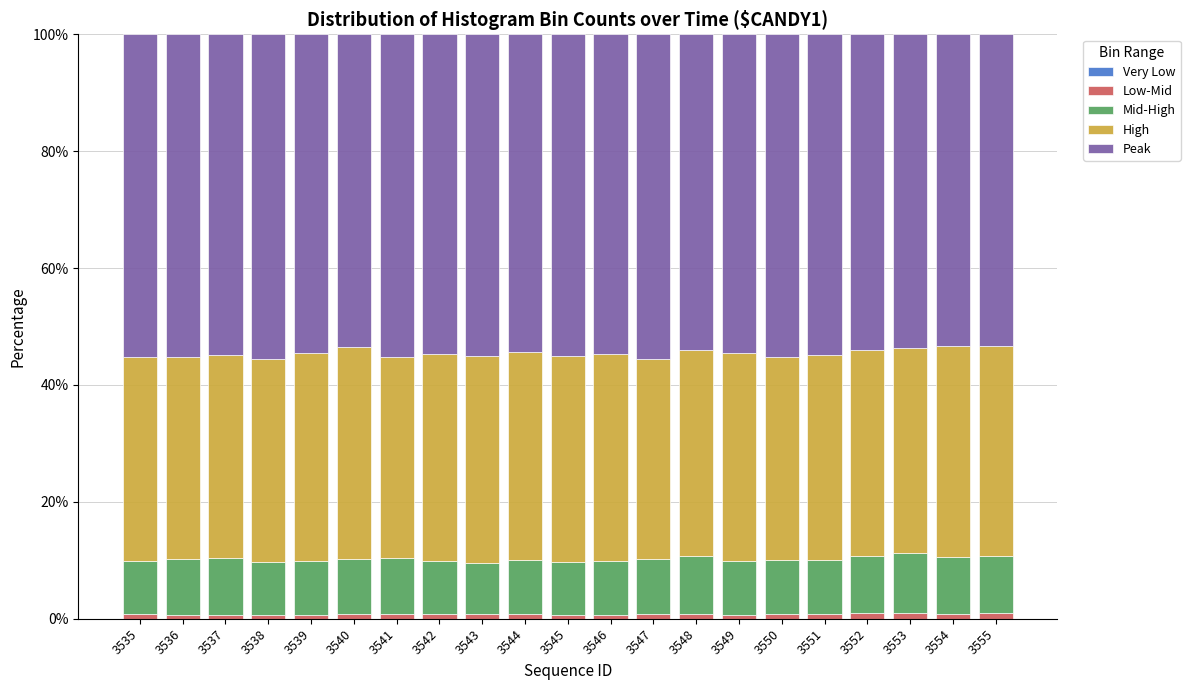

The Low-Mid series shows 1.3 at 3548. True or false?

False